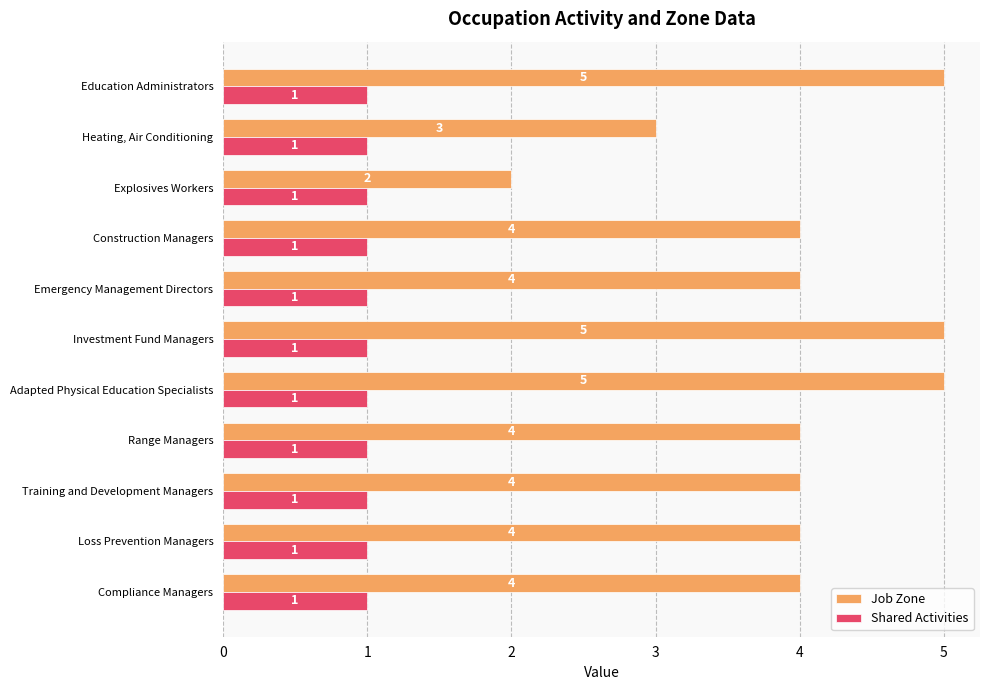

Which series has the widest spread of values?

Job Zone